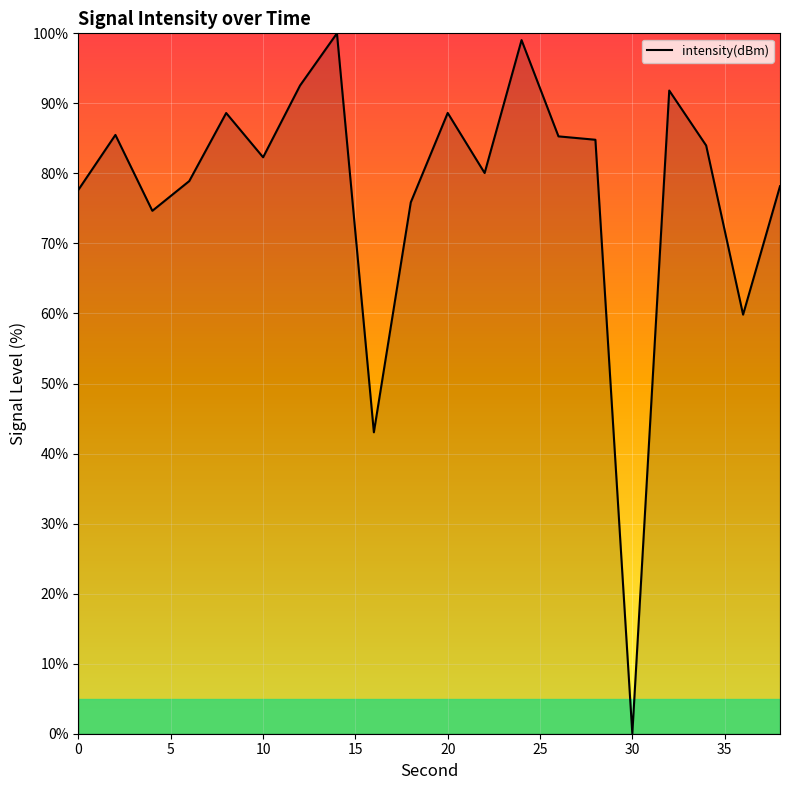

What is the greatest value displayed?

100.0